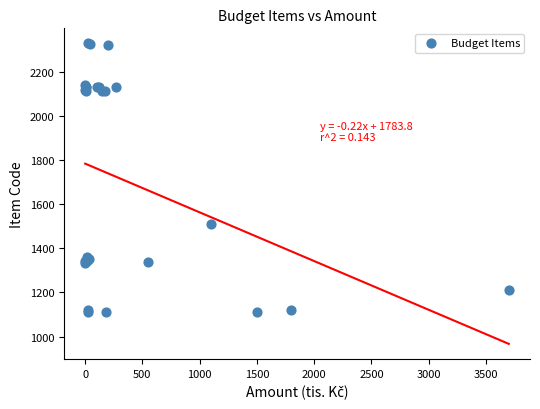

What Y value in the scatter plot is closest to 1720?

1511